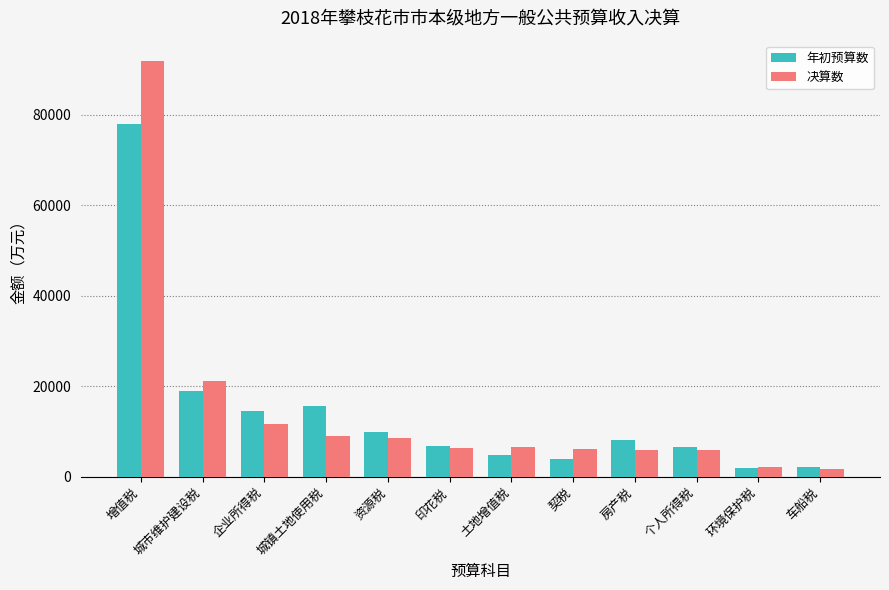

What is the difference between the highest and lowest values at 城市维护建设税?

2077